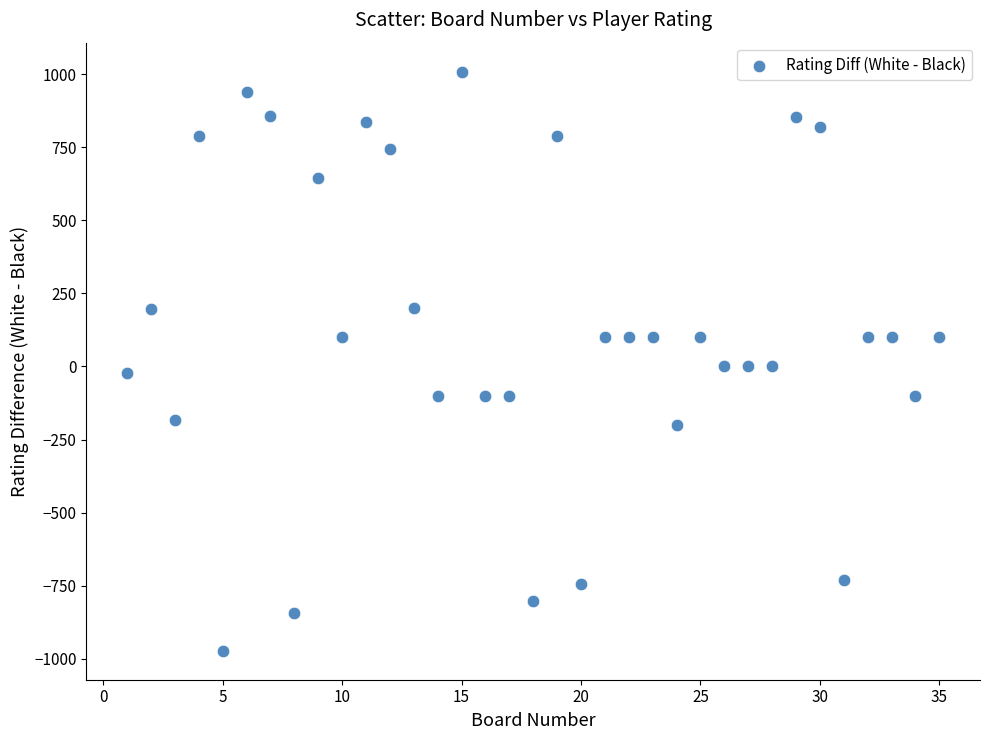

What is the range of X values (max minus min)?

34